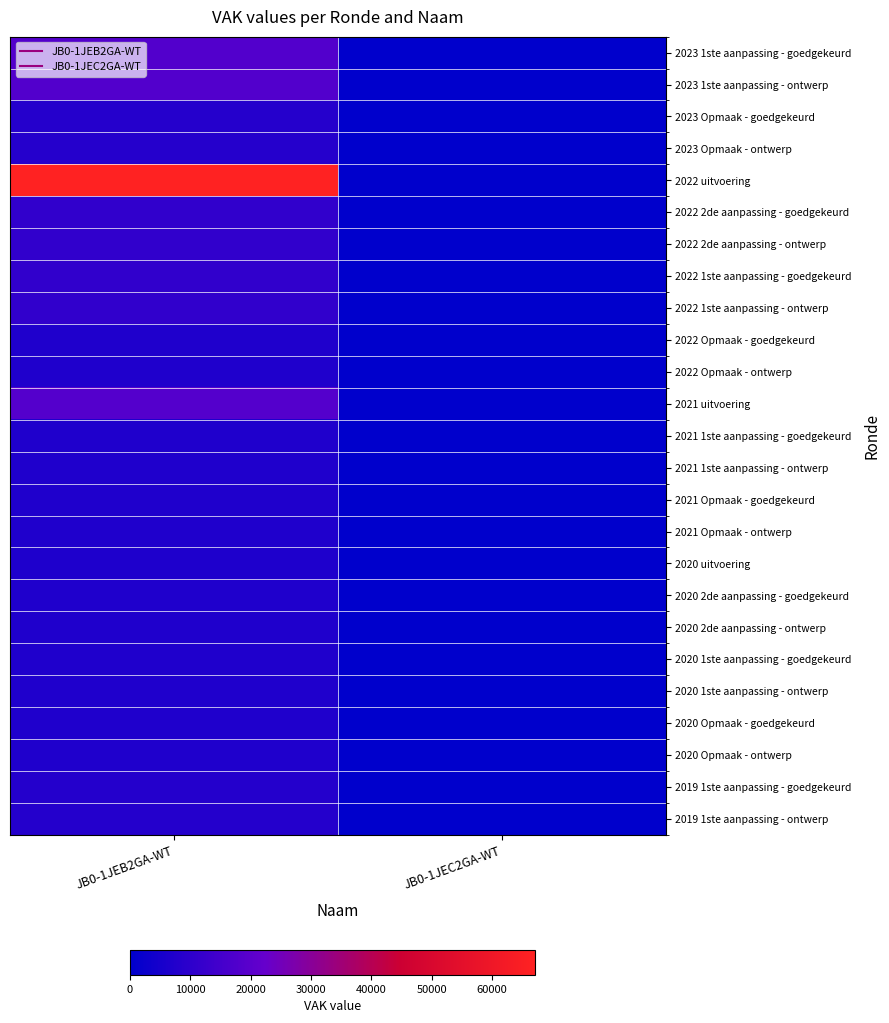

Reading left to right, list all the values displayed in this chart.

2023 1ste aanpassing - goedgekeurd: JB0-1JEB2GA-WT=18134	JB0-1JEC2GA-WT=0
2023 1ste aanpassing - ontwerp: JB0-1JEB2GA-WT=18134	JB0-1JEC2GA-WT=0
2023 Opmaak - goedgekeurd: JB0-1JEB2GA-WT=8245	JB0-1JEC2GA-WT=0
2023 Opmaak - ontwerp: JB0-1JEB2GA-WT=8245	JB0-1JEC2GA-WT=0
2022 uitvoering: JB0-1JEB2GA-WT=67114	JB0-1JEC2GA-WT=0
2022 2de aanpassing - goedgekeurd: JB0-1JEB2GA-WT=10873	JB0-1JEC2GA-WT=0
2022 2de aanpassing - ontwerp: JB0-1JEB2GA-WT=10873	JB0-1JEC2GA-WT=0
2022 1ste aanpassing - goedgekeurd: JB0-1JEB2GA-WT=10873	JB0-1JEC2GA-WT=0
2022 1ste aanpassing - ontwerp: JB0-1JEB2GA-WT=10873	JB0-1JEC2GA-WT=0
2022 Opmaak - goedgekeurd: JB0-1JEB2GA-WT=6988	JB0-1JEC2GA-WT=0
2022 Opmaak - ontwerp: JB0-1JEB2GA-WT=6988	JB0-1JEC2GA-WT=0
2021 uitvoering: JB0-1JEB2GA-WT=18376	JB0-1JEC2GA-WT=0
2021 1ste aanpassing - goedgekeurd: JB0-1JEB2GA-WT=6909	JB0-1JEC2GA-WT=0
2021 1ste aanpassing - ontwerp: JB0-1JEB2GA-WT=6909	JB0-1JEC2GA-WT=0
2021 Opmaak - goedgekeurd: JB0-1JEB2GA-WT=6916	JB0-1JEC2GA-WT=0
2021 Opmaak - ontwerp: JB0-1JEB2GA-WT=6916	JB0-1JEC2GA-WT=0
2020 uitvoering: JB0-1JEB2GA-WT=6707	JB0-1JEC2GA-WT=0
2020 2de aanpassing - goedgekeurd: JB0-1JEB2GA-WT=6867	JB0-1JEC2GA-WT=0
2020 2de aanpassing - ontwerp: JB0-1JEB2GA-WT=6867	JB0-1JEC2GA-WT=0
2020 1ste aanpassing - goedgekeurd: JB0-1JEB2GA-WT=6867	JB0-1JEC2GA-WT=0
2020 1ste aanpassing - ontwerp: JB0-1JEB2GA-WT=6867	JB0-1JEC2GA-WT=0
2020 Opmaak - goedgekeurd: JB0-1JEB2GA-WT=6896	JB0-1JEC2GA-WT=0
2020 Opmaak - ontwerp: JB0-1JEB2GA-WT=6896	JB0-1JEC2GA-WT=0
2019 1ste aanpassing - goedgekeurd: JB0-1JEB2GA-WT=7925	JB0-1JEC2GA-WT=0
2019 1ste aanpassing - ontwerp: JB0-1JEB2GA-WT=7925	JB0-1JEC2GA-WT=0